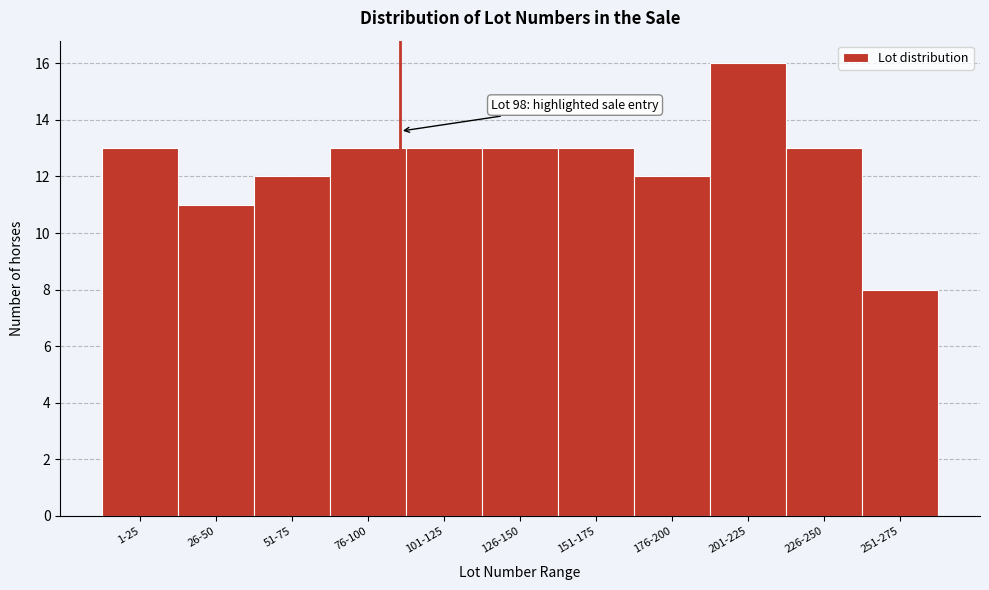

Reading left to right, transcribe all the data shown in this chart.

1-25=13	26-50=11	51-75=12	76-100=13	101-125=13	126-150=13	151-175=13	176-200=12	201-225=16	226-250=13	251-275=8